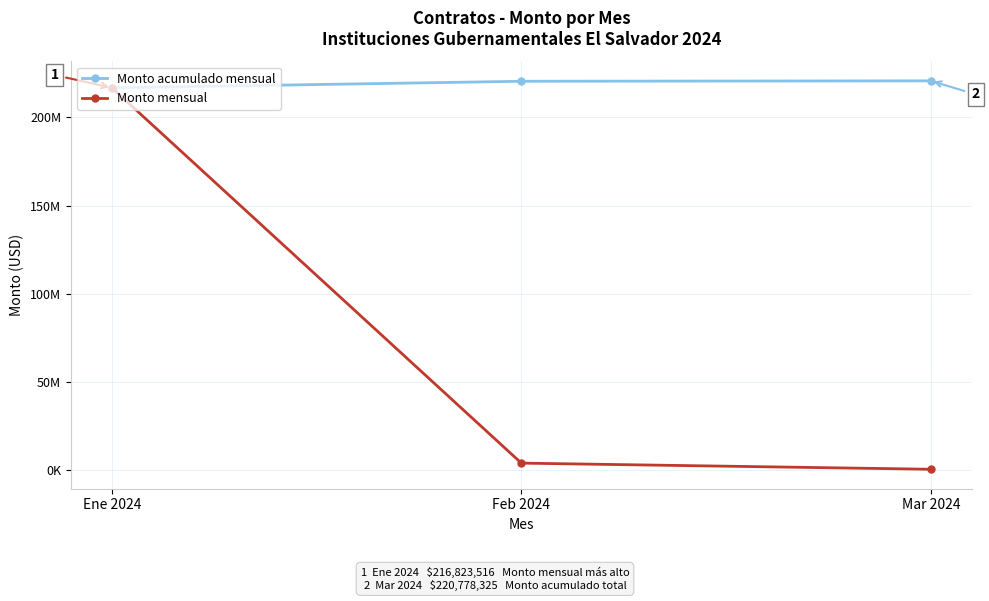

Rank the series by their maximum value, from highest to lowest.

Monto acumulado mensual, Monto mensual